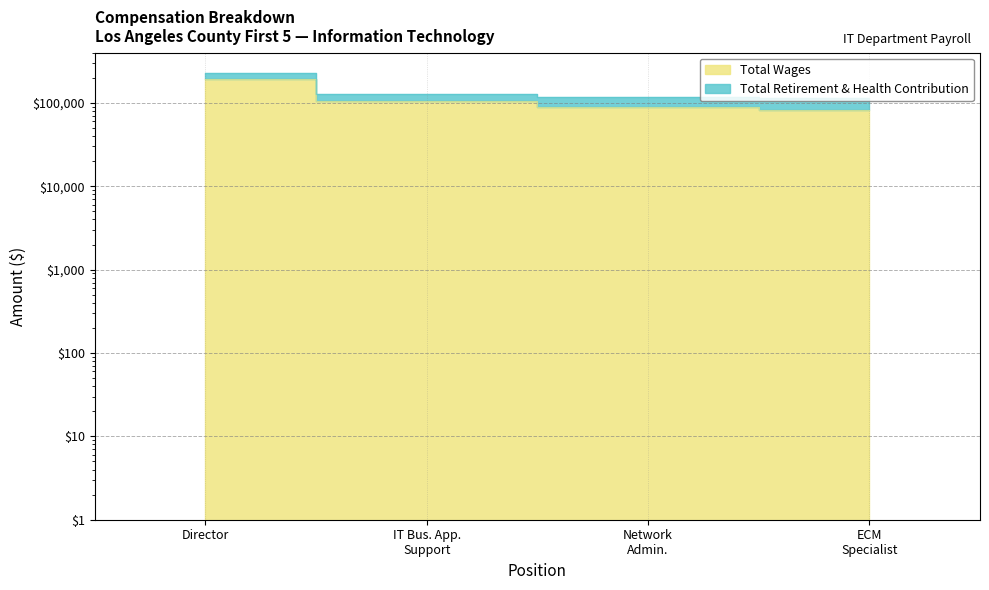

What is the maximum value shown in the chart?

192964